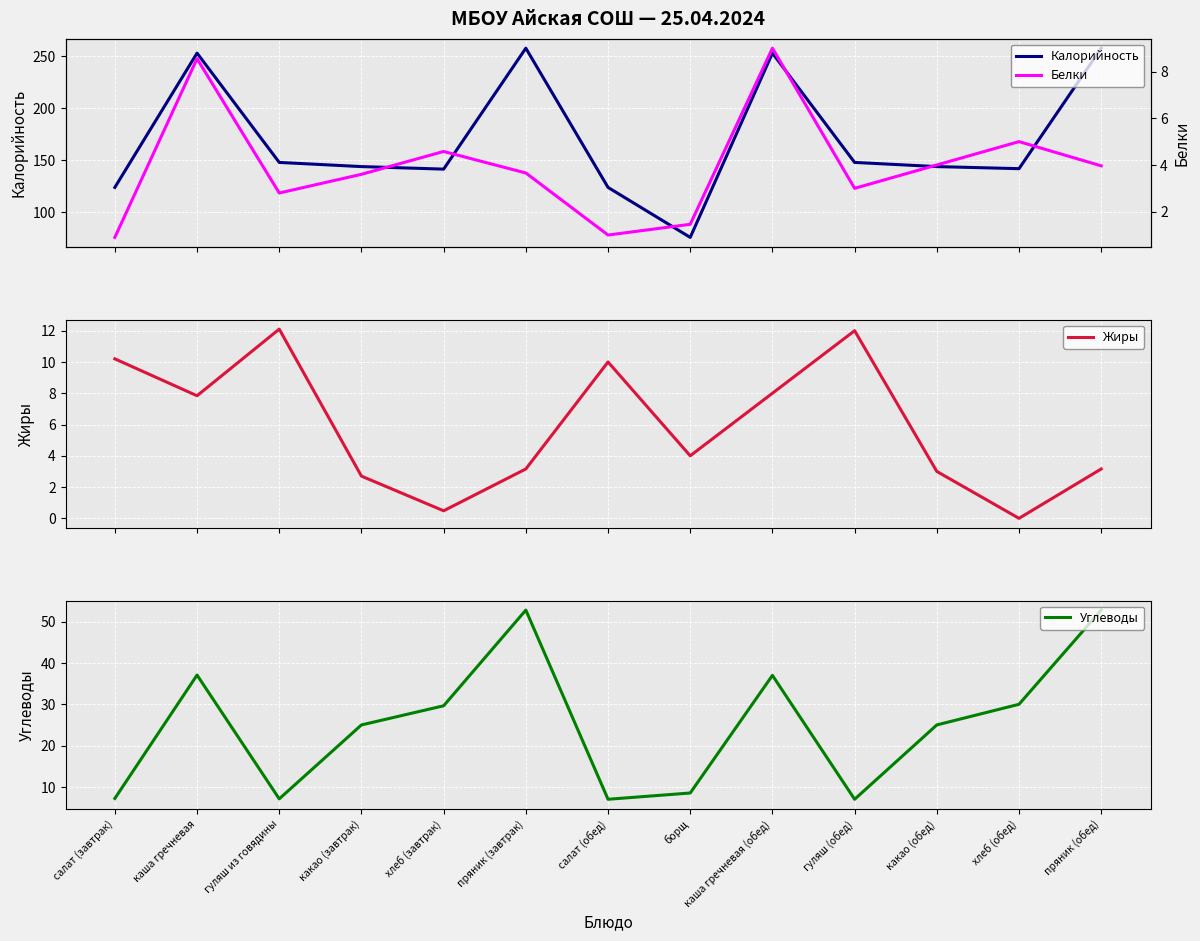

What is the label of the 9th point from the right?

хлеб (завтрак)